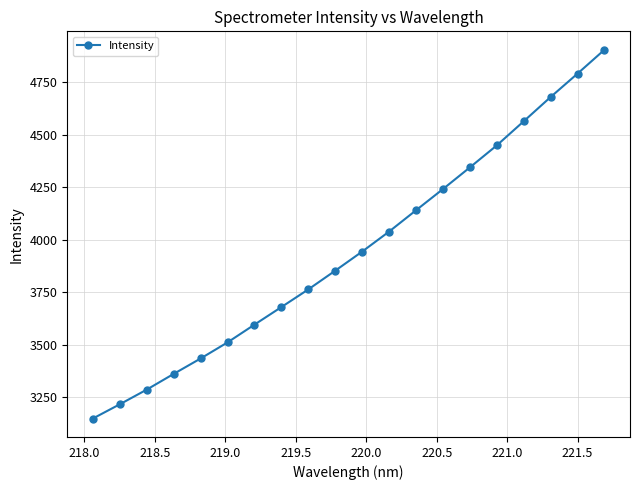

What is the difference between the maximum and minimum values?

1753.7